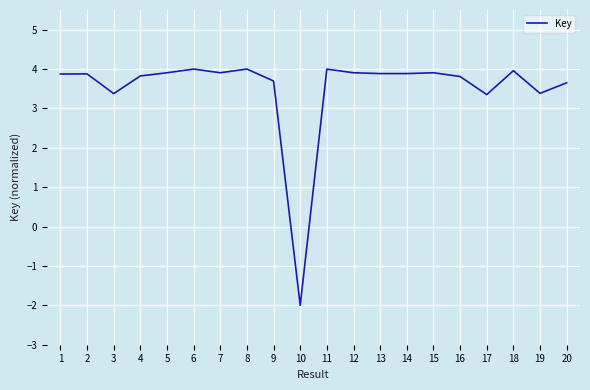

What is the difference between the values at 17 and 12?

0.6